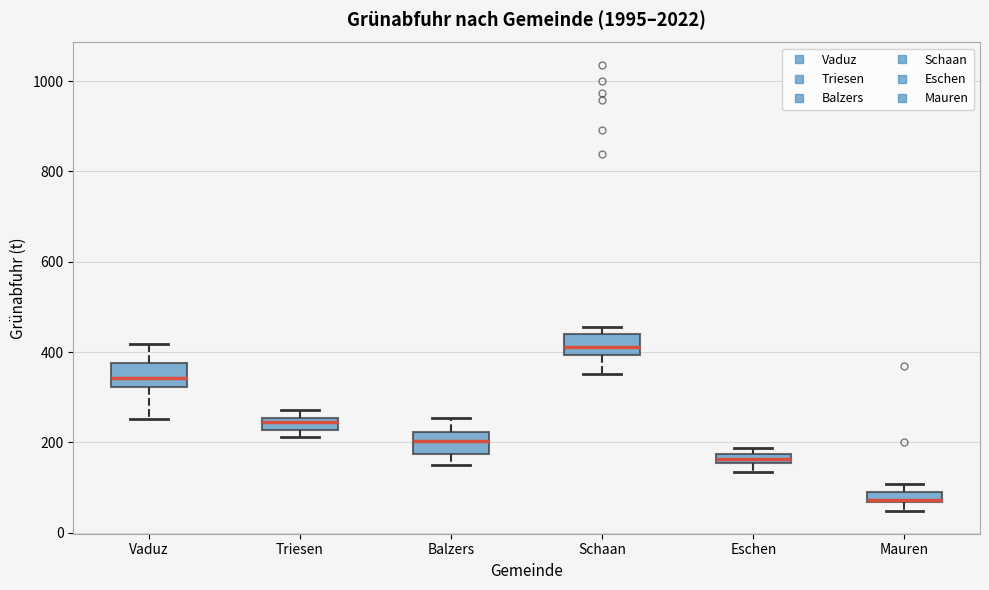

Which box has the lowest median line?

Mauren